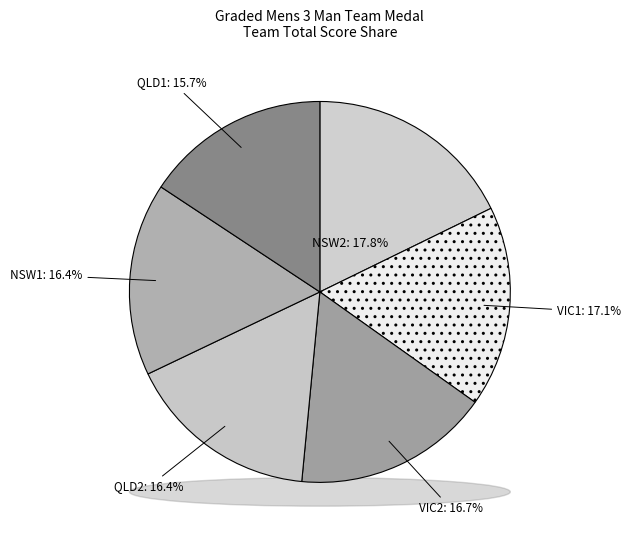

To the nearest percent, what is the difference between the largest and smallest slice percentages?

2%